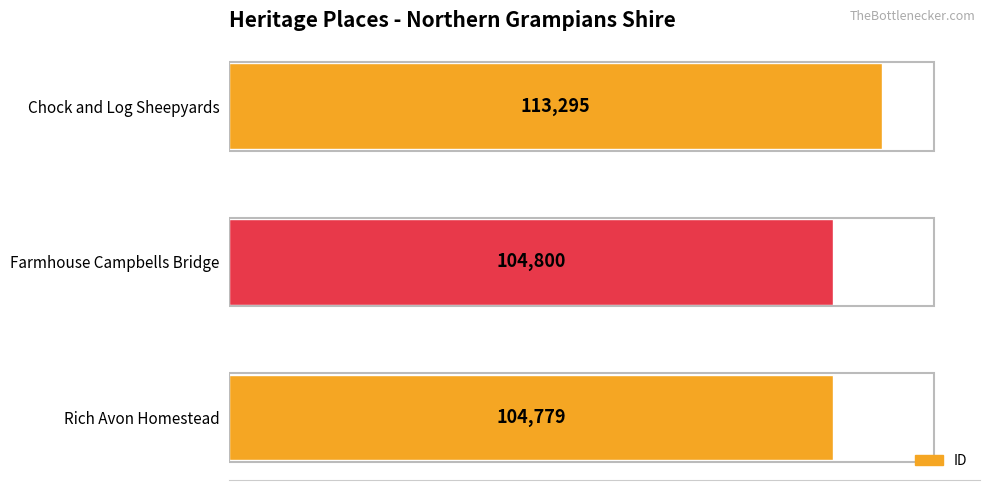

What value does the data have at Rich Avon Homestead?

104779